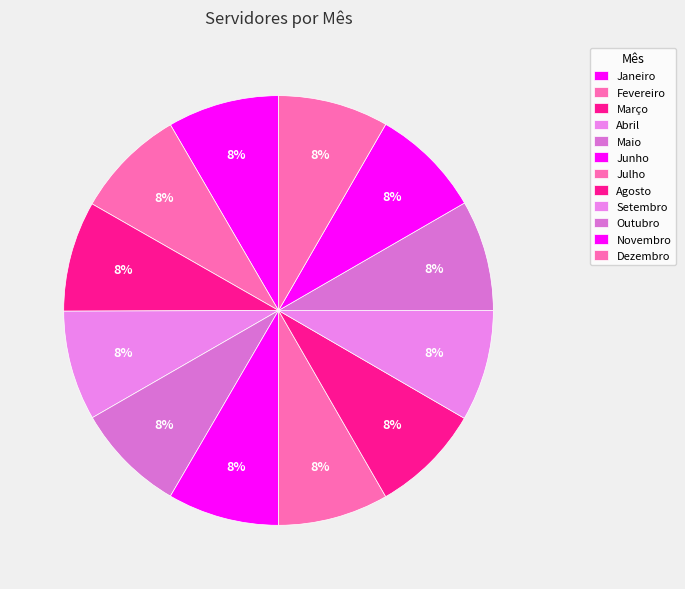

Combined, do Janeiro and Junho account for over 50%?

No